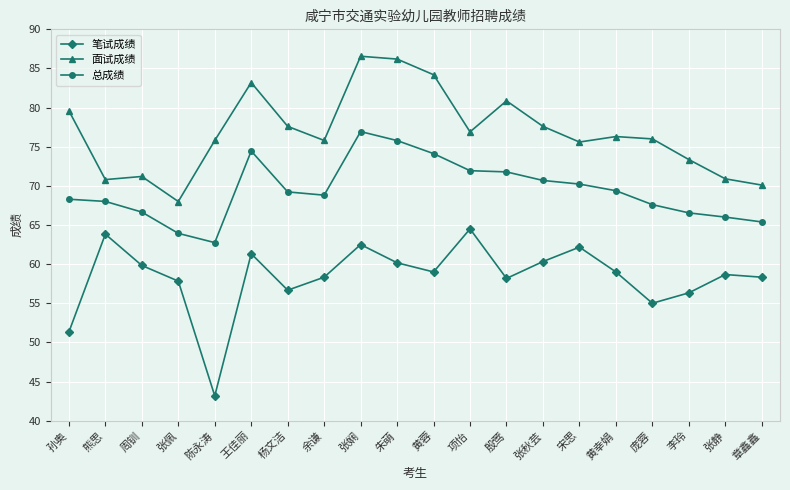

How many distinct data groups are displayed?

3